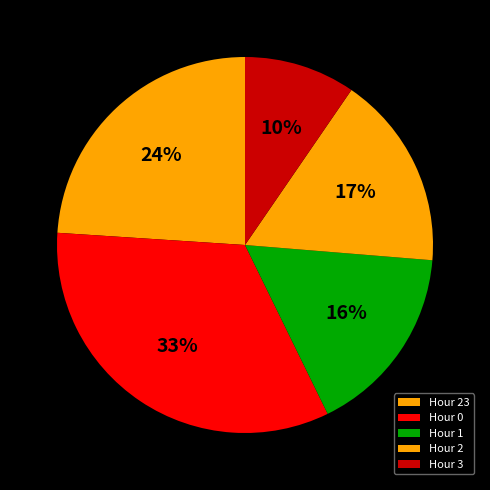

How many segments does this pie chart have?

5